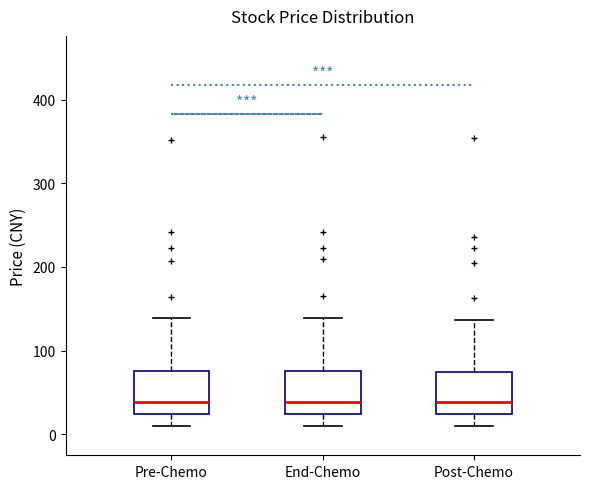

Reading left to right, read every box against the y-axis: the position of its median line, the range the box covers, and the ends of its whiskers. The values are not printed on the chart, so give them approximately, as read against the axis.

Pre-Chemo: median 40, box 20 to 80, whiskers 10 to 140
End-Chemo: median 40, box 20 to 80, whiskers 10 to 140
Post-Chemo: median 40, box 20 to 70, whiskers 10 to 140